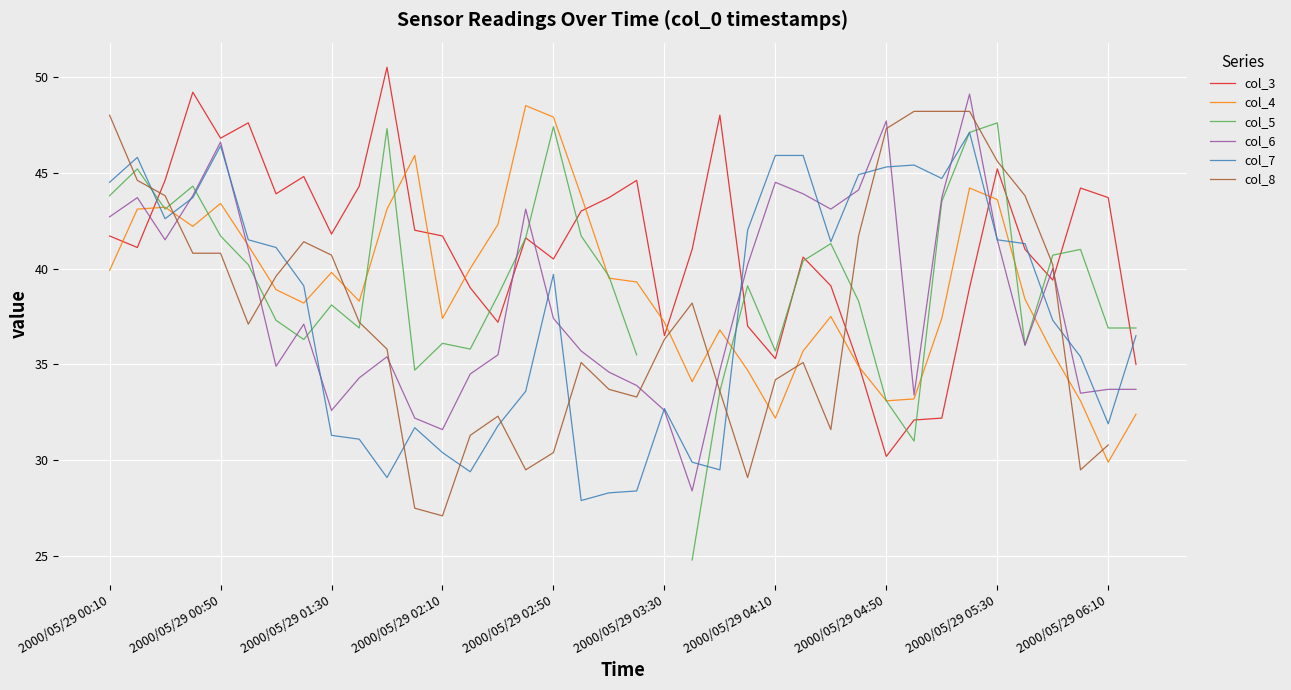

True or false: col_7 has a value of 44.7 at 30.

True